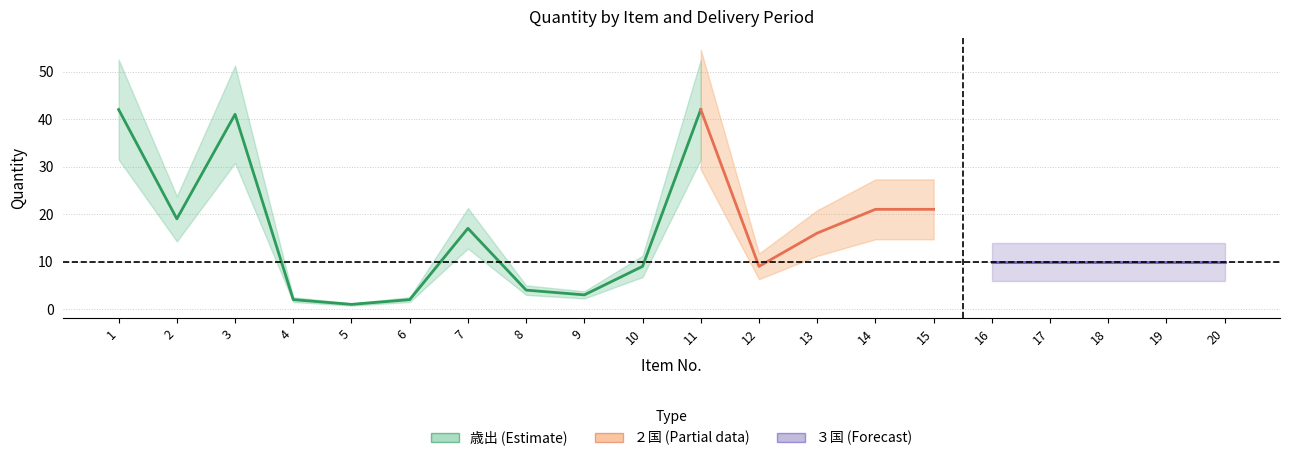

True or false: ３国 has more than 1 interior local peaks.

False